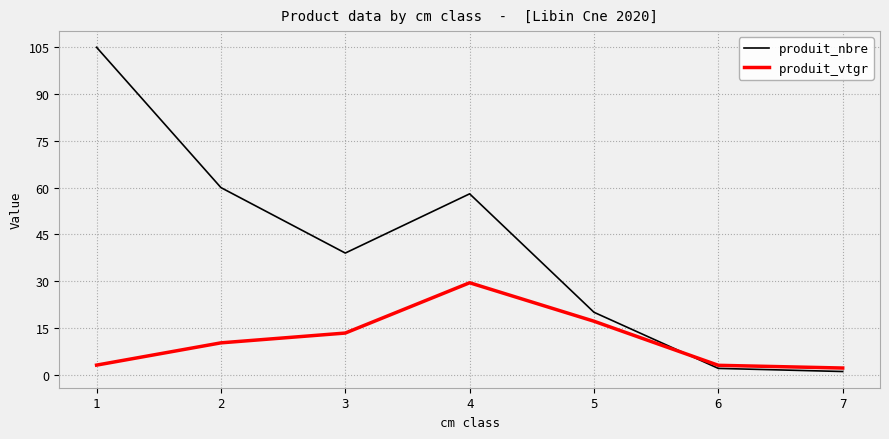

Is it true that produit_vtgr equals 10.2 at 2?

True